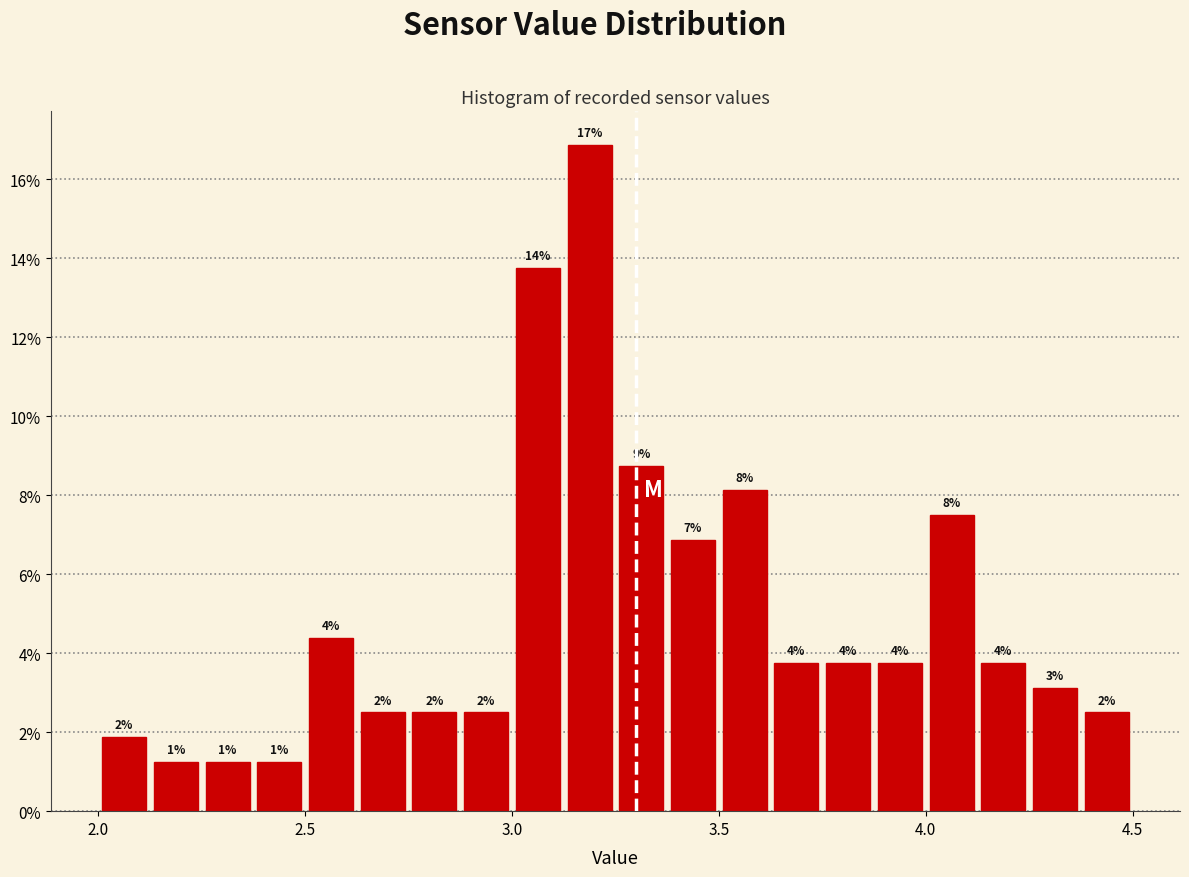

Read against the x-axis, roughly where is the centre of the tallest bar?

3.20